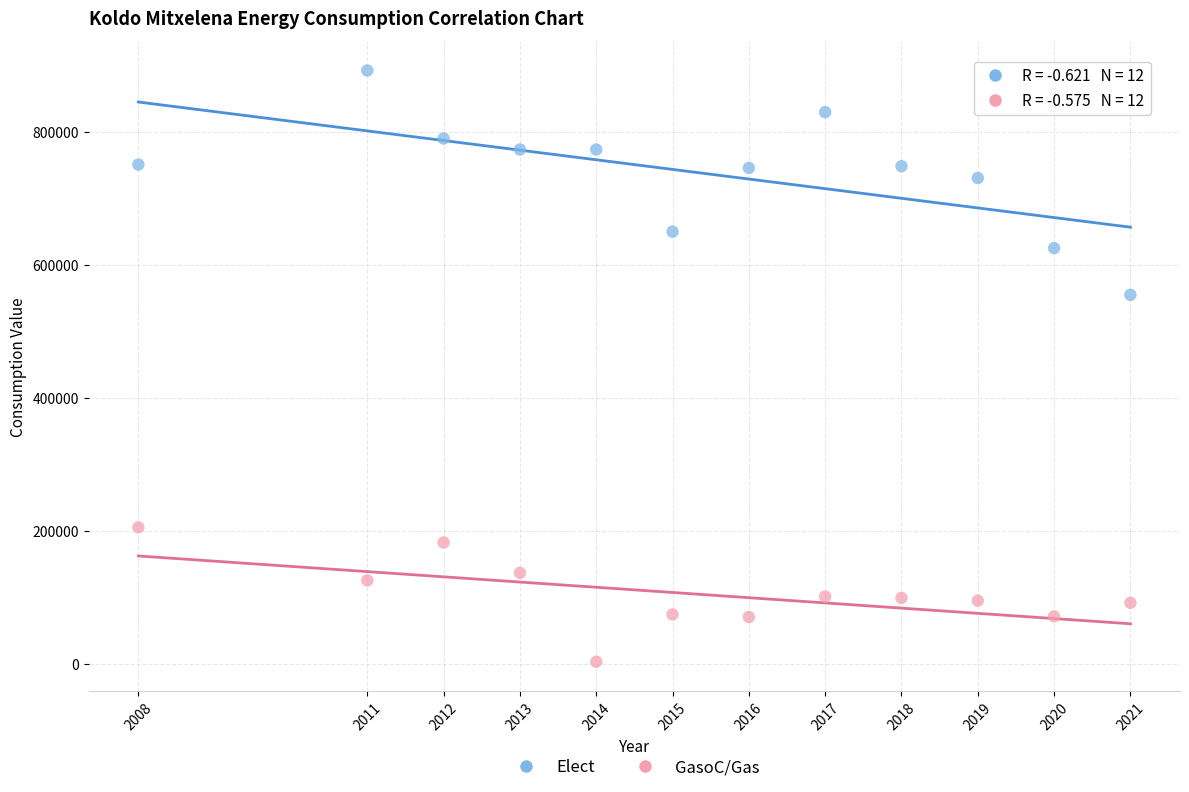

Which series has the widest spread of Y values?

Elect